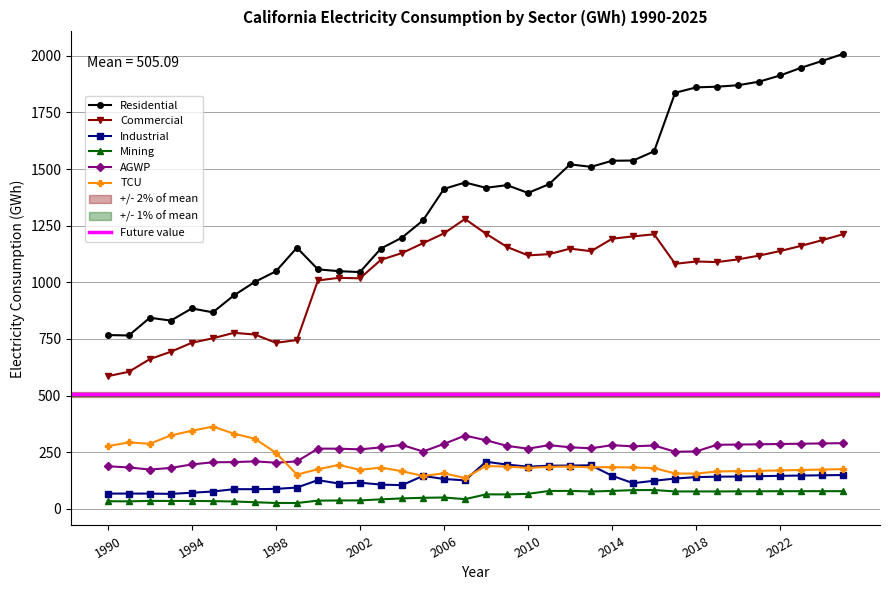

What is the difference between the maximum and second lowest values in the Industrial series?

140.6